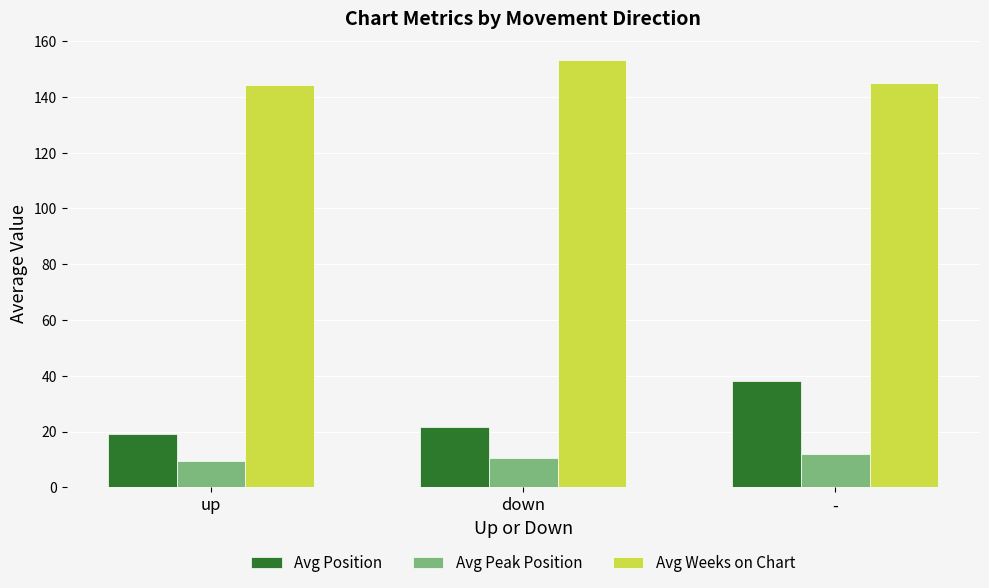

What are all the series names shown in the legend?

Avg Position, Avg Peak Position, Avg Weeks on Chart